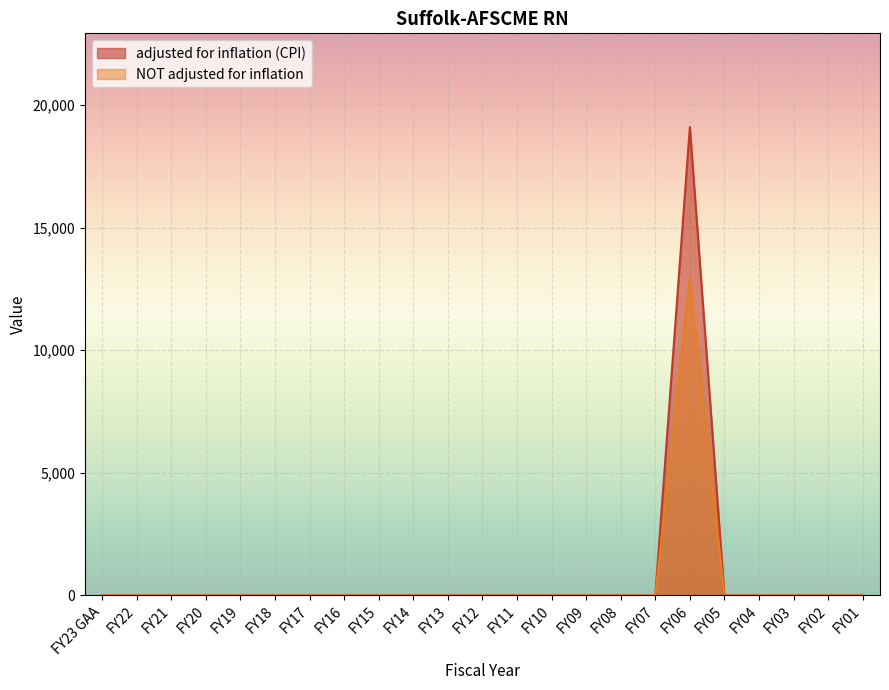

True or false: NOT adjusted for inflation and adjusted for inflation (CPI) intersect in this chart.

False